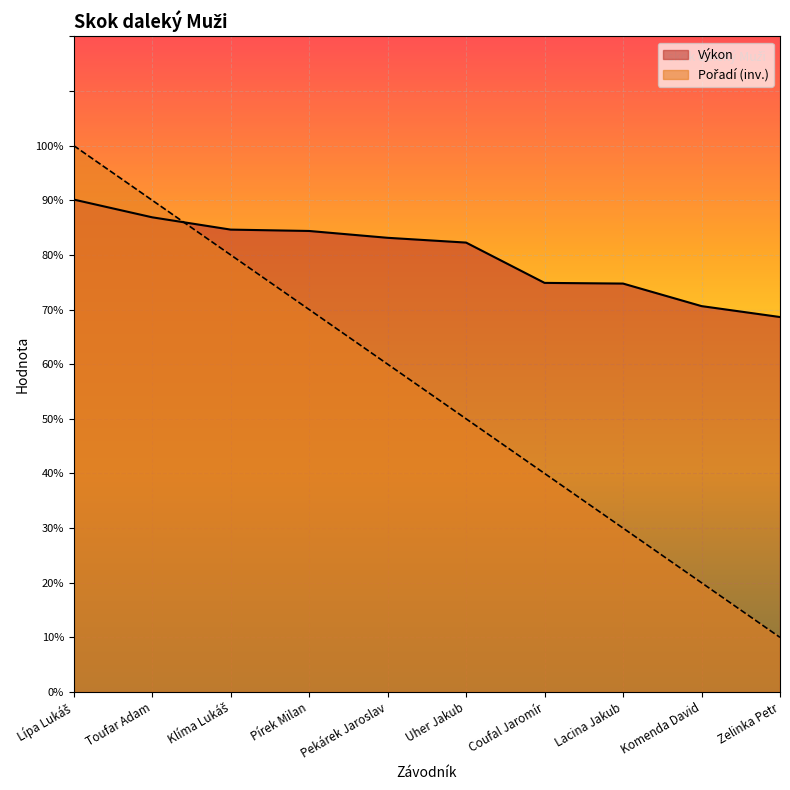

Reading left to right, list all the values displayed in this chart.

Výkon: Lípa Lukáš=9.0	Toufar Adam=8.7	Klíma Lukáš=8.5	Pírek Milan=8.4	Pekárek Jaroslav=8.3	Uher Jakub=8.2	Coufal Jaromír=7.5	Lacina Jakub=7.5	Komenda David=7.1	Zelinka Petr=6.9
Pořadí: Lípa Lukáš=10.0	Toufar Adam=9.0	Klíma Lukáš=8.0	Pírek Milan=7.0	Pekárek Jaroslav=6.0	Uher Jakub=5.0	Coufal Jaromír=4.0	Lacina Jakub=3.0	Komenda David=2.0	Zelinka Petr=1.0